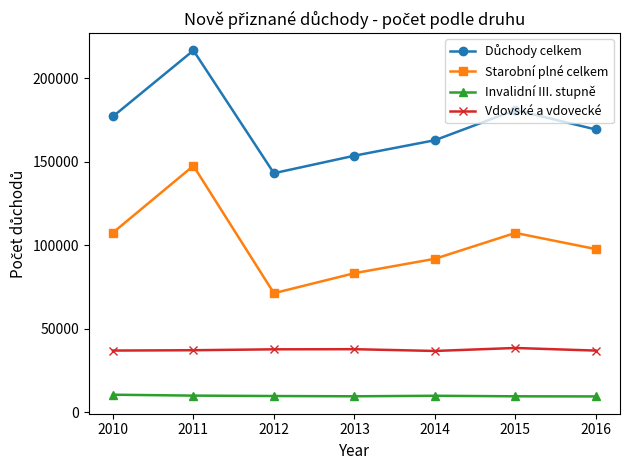

Does the chart have visible grid lines?

No